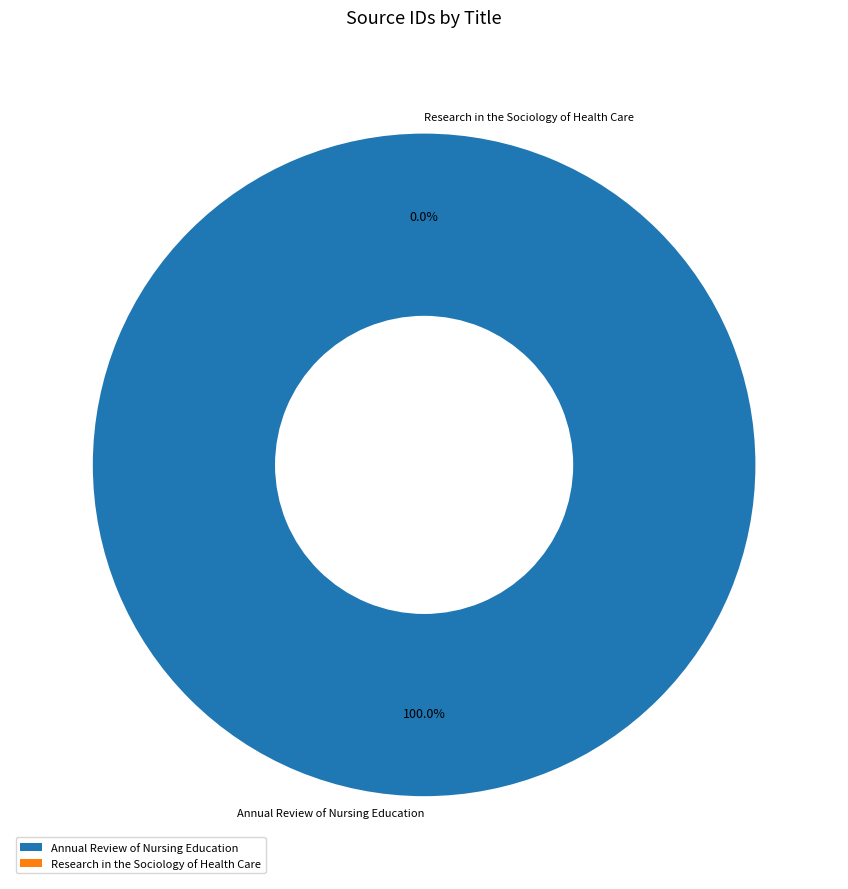

Does any single category account for the majority?

Yes